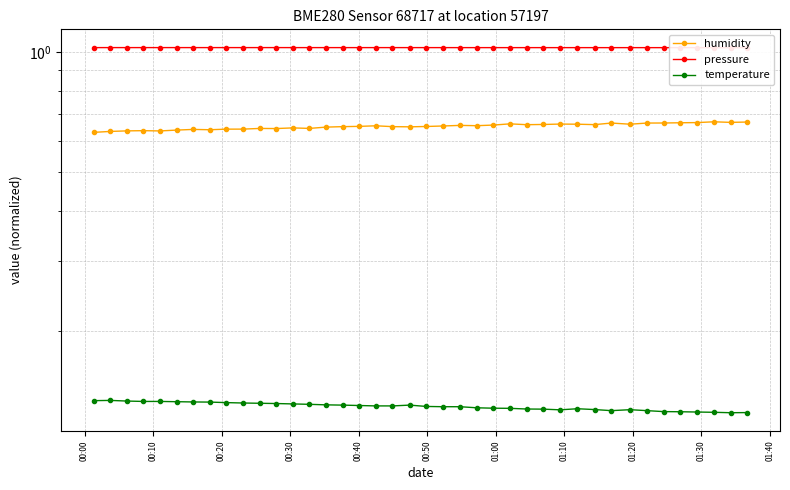

What is the lowest value of the pressure series?

1.0